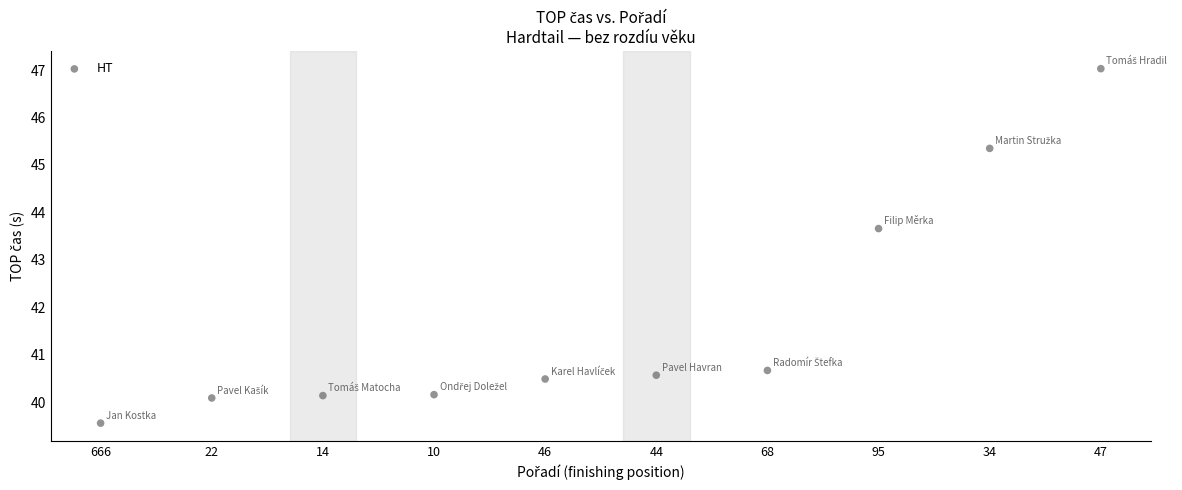

What Y value in the scatter plot is closest to 43?

43.7